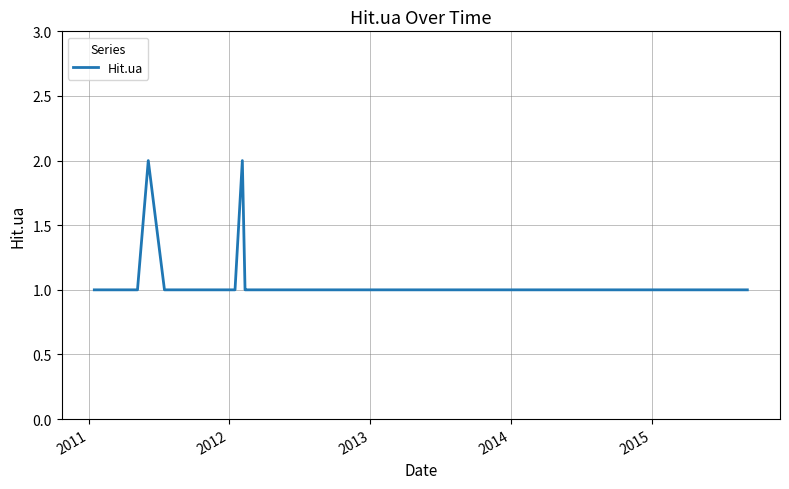

Count the number of categories in the chart.

36